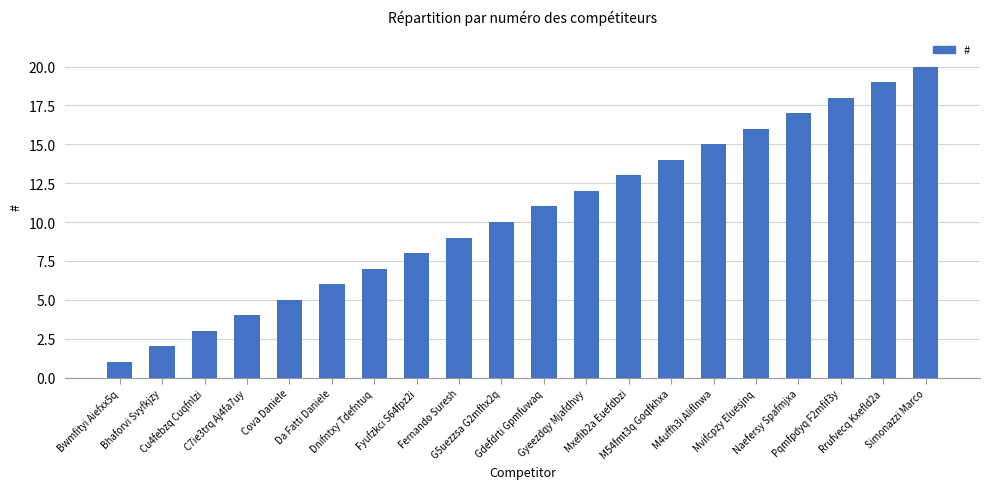

Which has a higher value, Da Fatti Daniele or Naefersy Spafmjxa?

Naefersy Spafmjxa